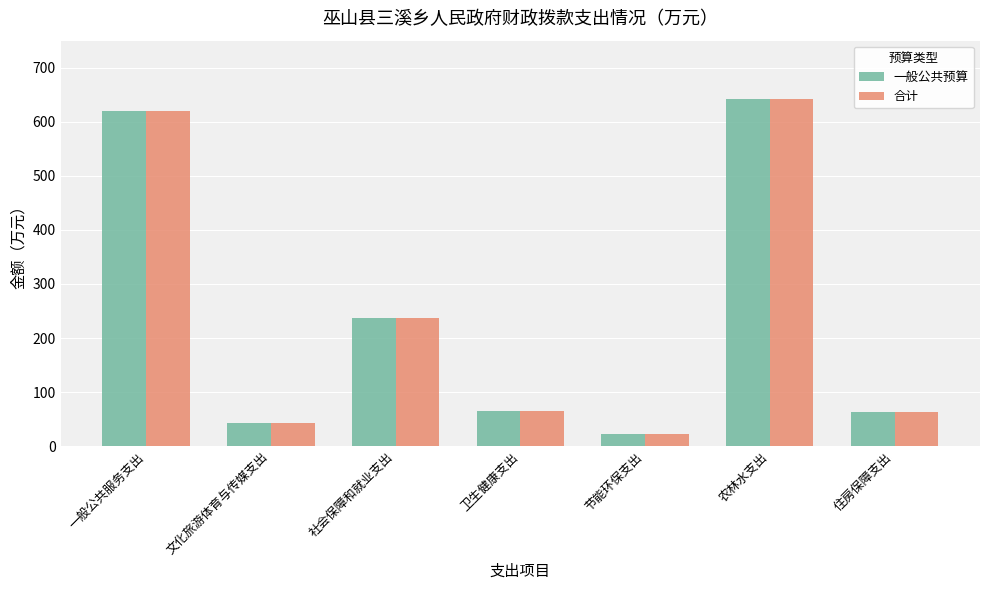

What is the difference between the 一般公共预算 values at 社会保障和就业支出 and 节能环保支出?

215.2